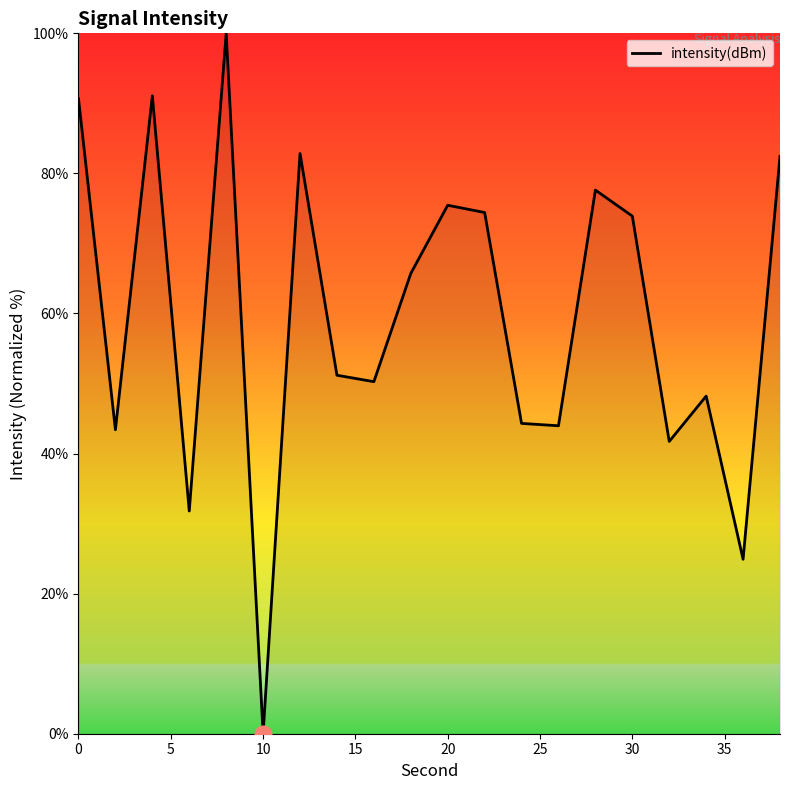

What is the average value?

59.7